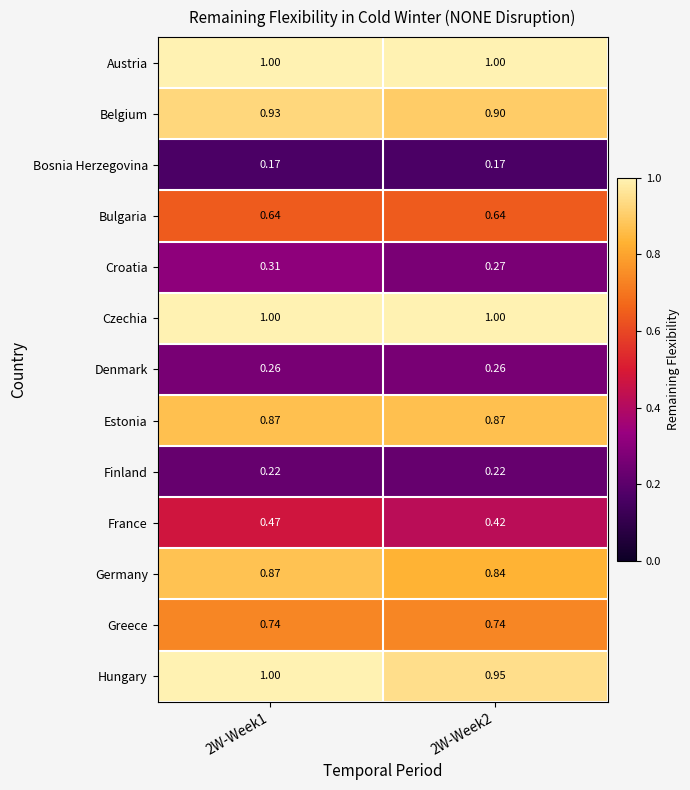

Between 2W-Week1 and 2W-Week2, which is larger?

2W-Week1